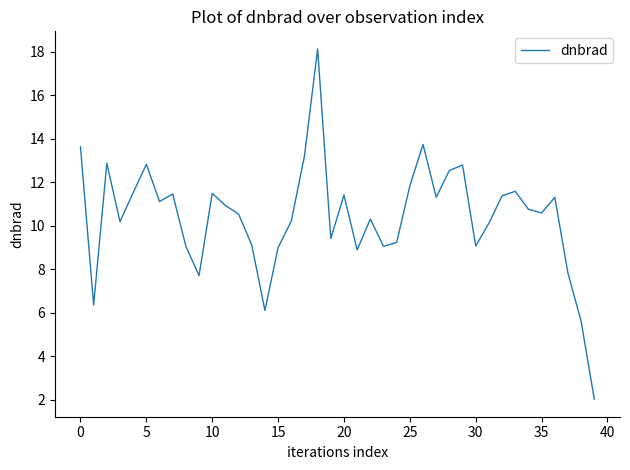

What is the smallest value displayed?

2.0